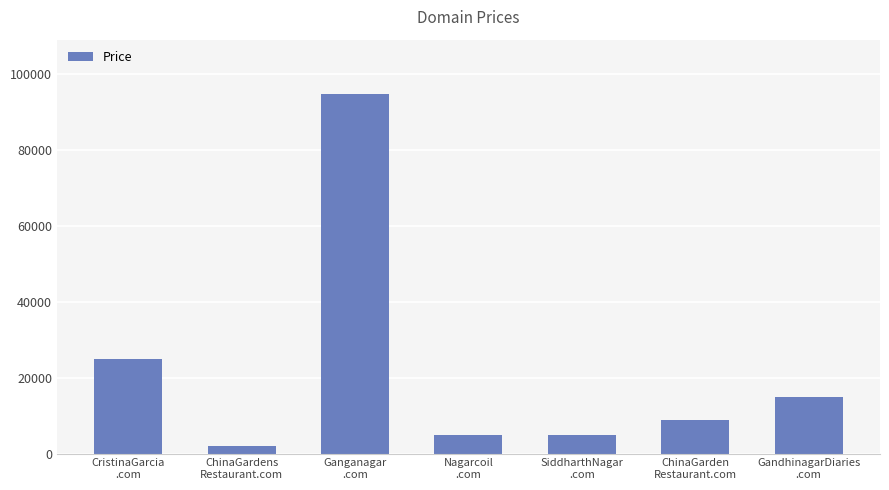

What is the value of the 6th bar from the left?

8888